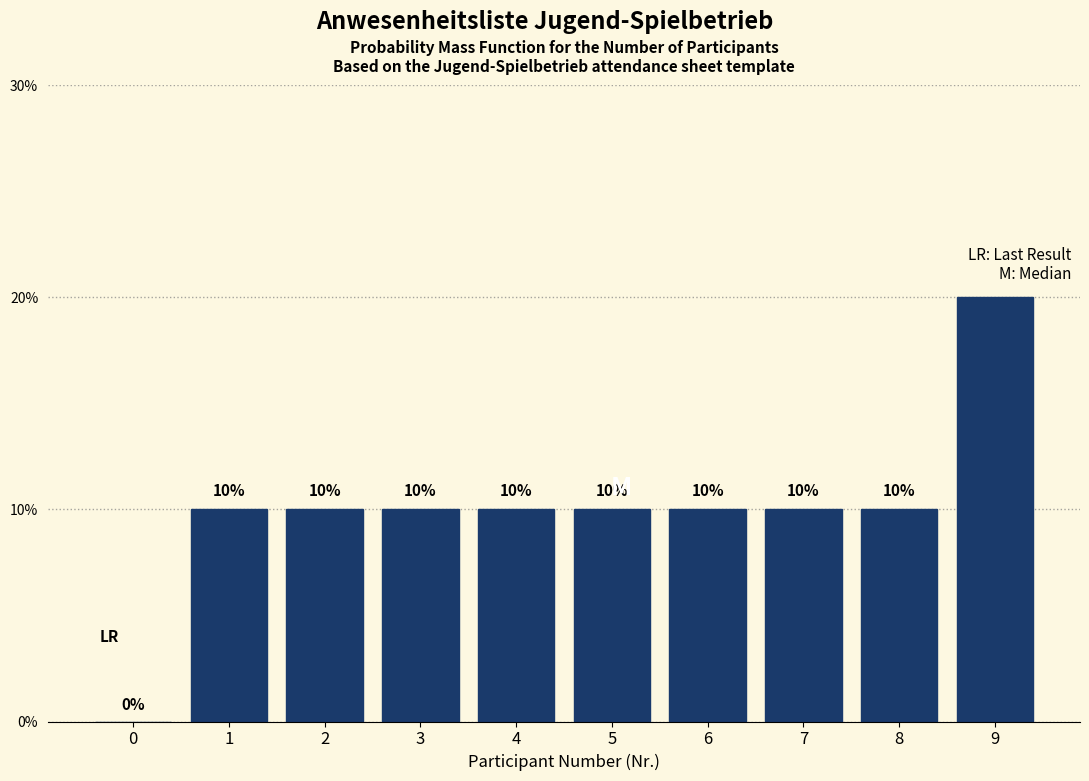

Reading left to right, what are all the values shown in this chart?

0=0	1=10	2=10	3=10	4=10	5=10	6=10	7=10	8=10	9=20